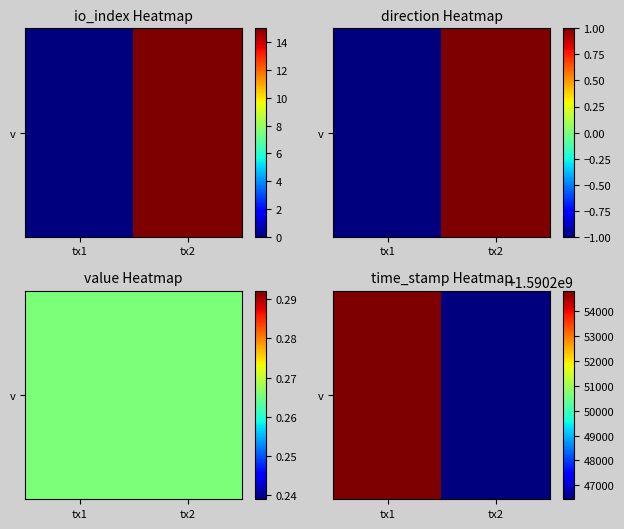

At which category does the chart reach its peak across all series?

tx1